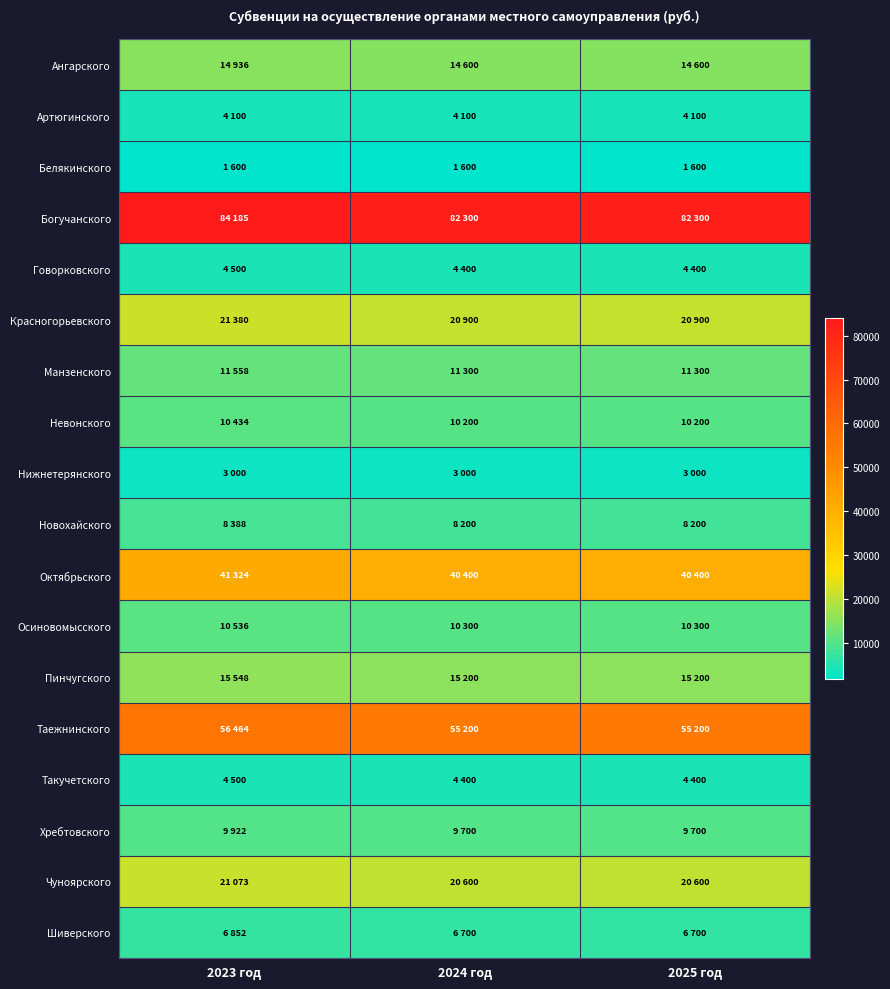

At how many categories does at least one series exceed 50619?

3